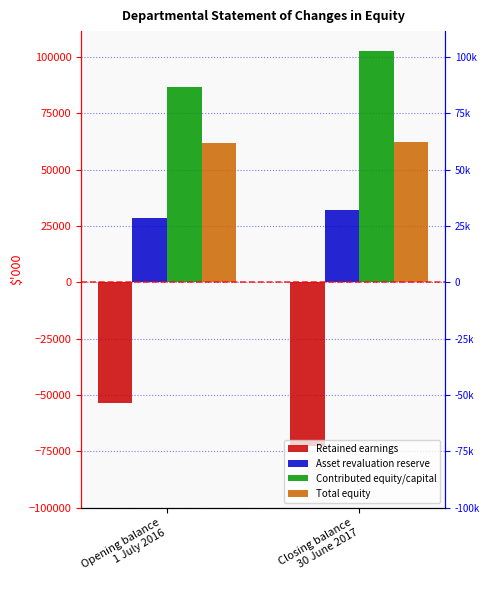

List the labels in order of Retained earnings value, largest first.

Opening balance
1 July 2016, Closing balance
30 June 2017